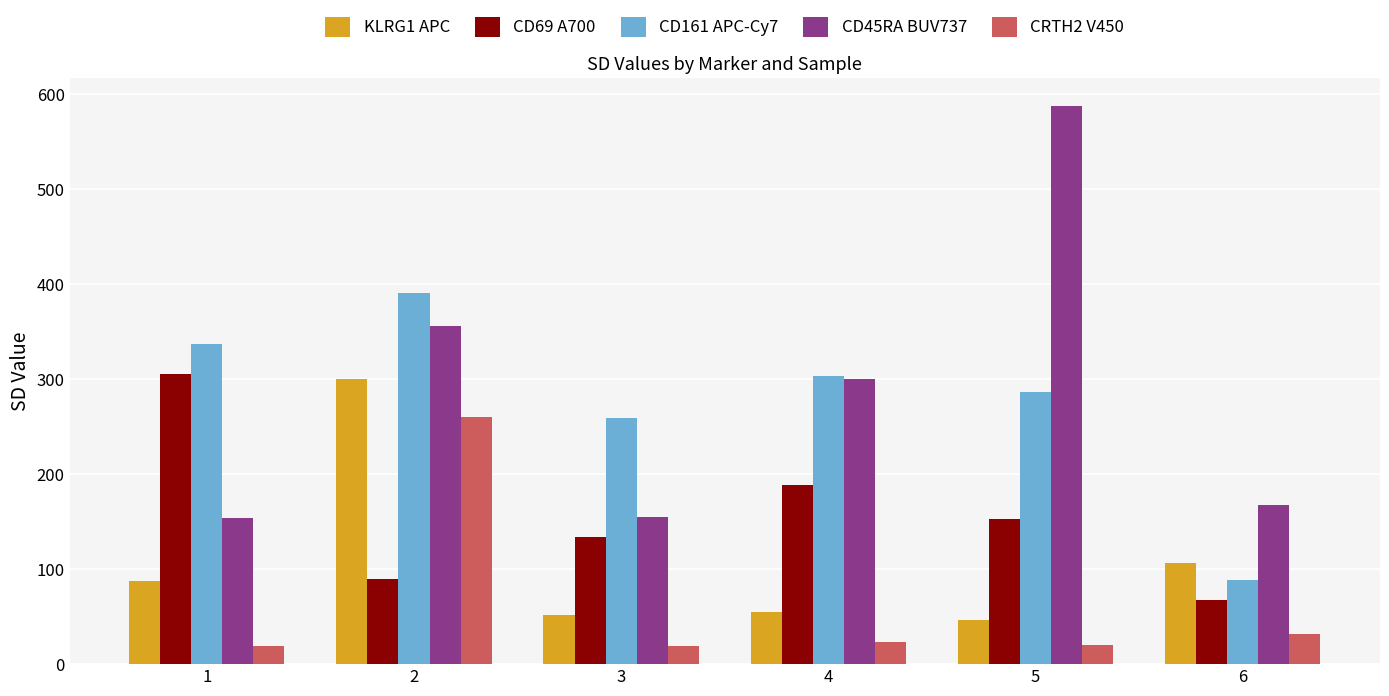

At 1, list the series in order from largest to smallest.

CD161 APC-Cy7, CD69 A700, CD45RA BUV737, KLRG1 APC, CRTH2 V450